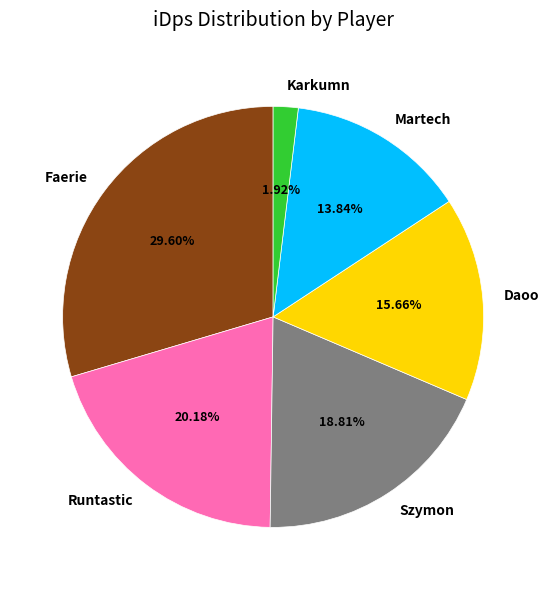

Which slice is the largest?

Faerie